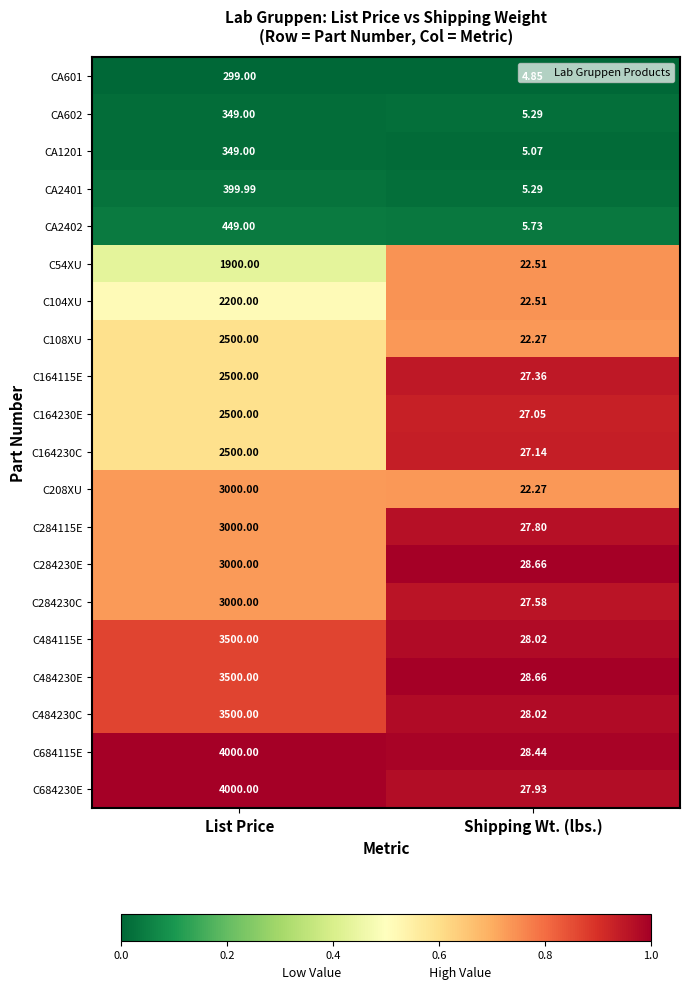

Rank the categories by C284230E value from lowest to highest.

Shipping Wt. (lbs.), List Price